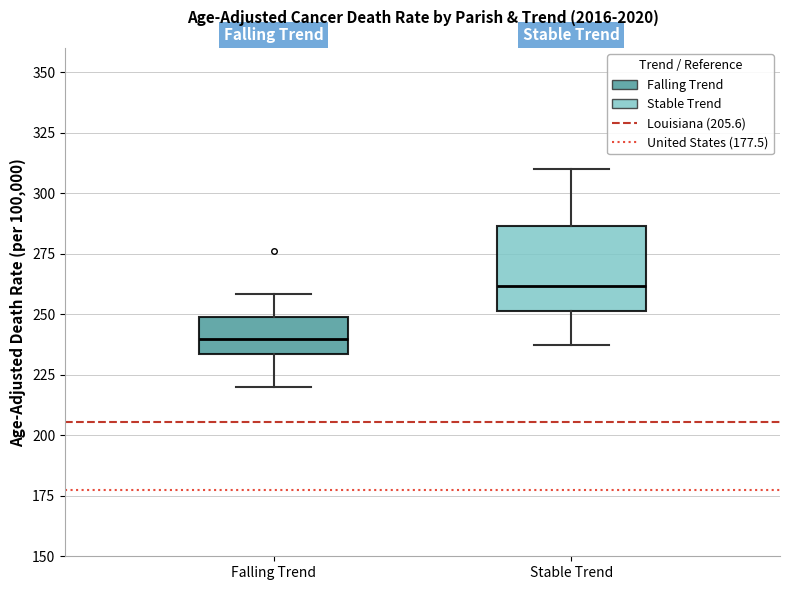

Which box's median line is the lowest?

Falling Trend